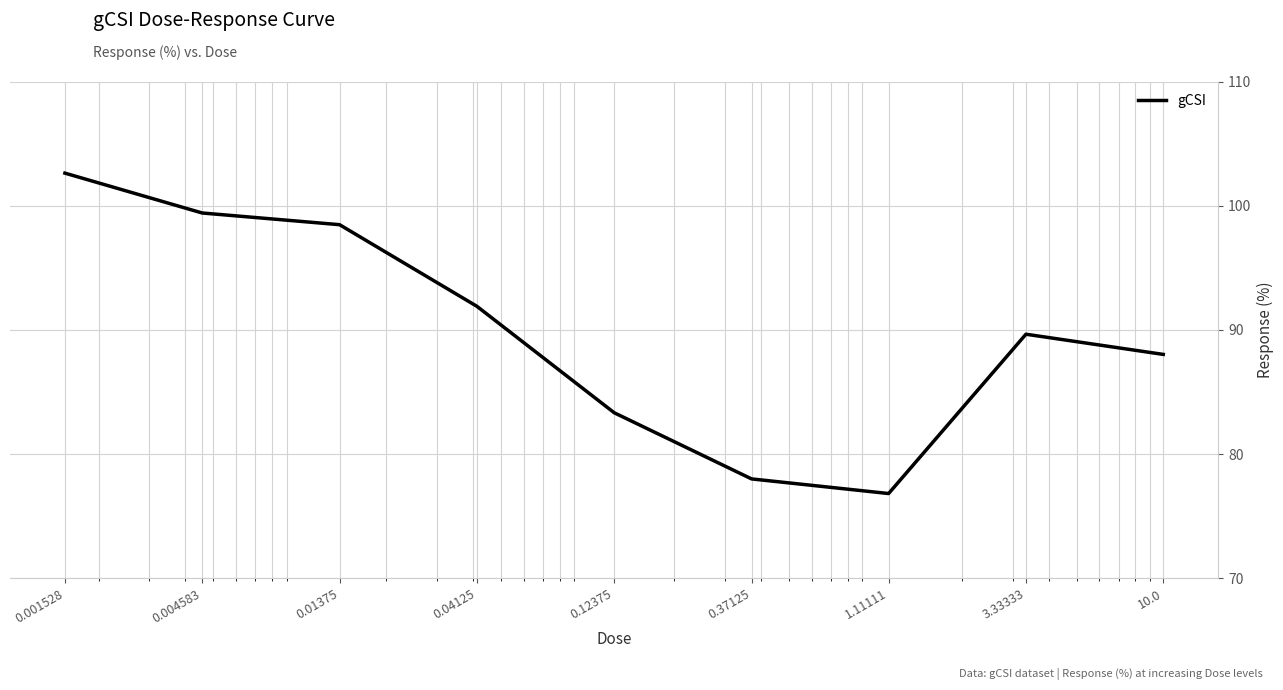

What is the difference between the maximum and minimum values?

25.8